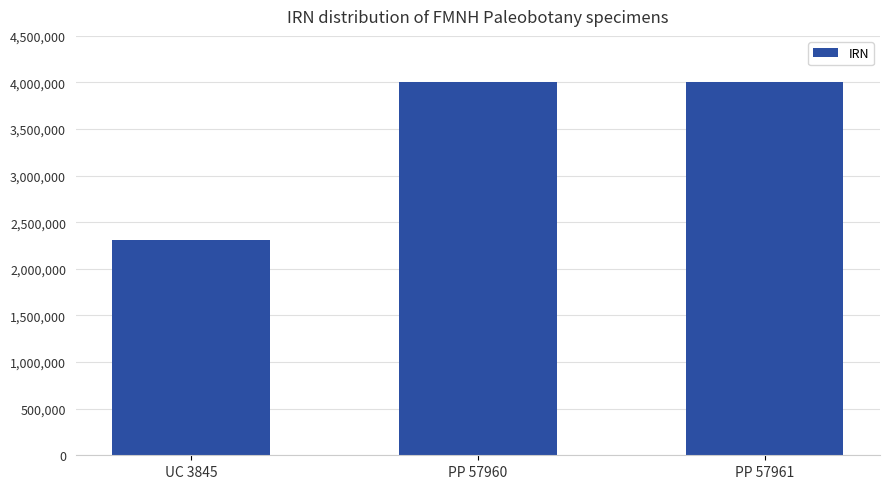

At which label is the value closest to 3153302?

PP 57960